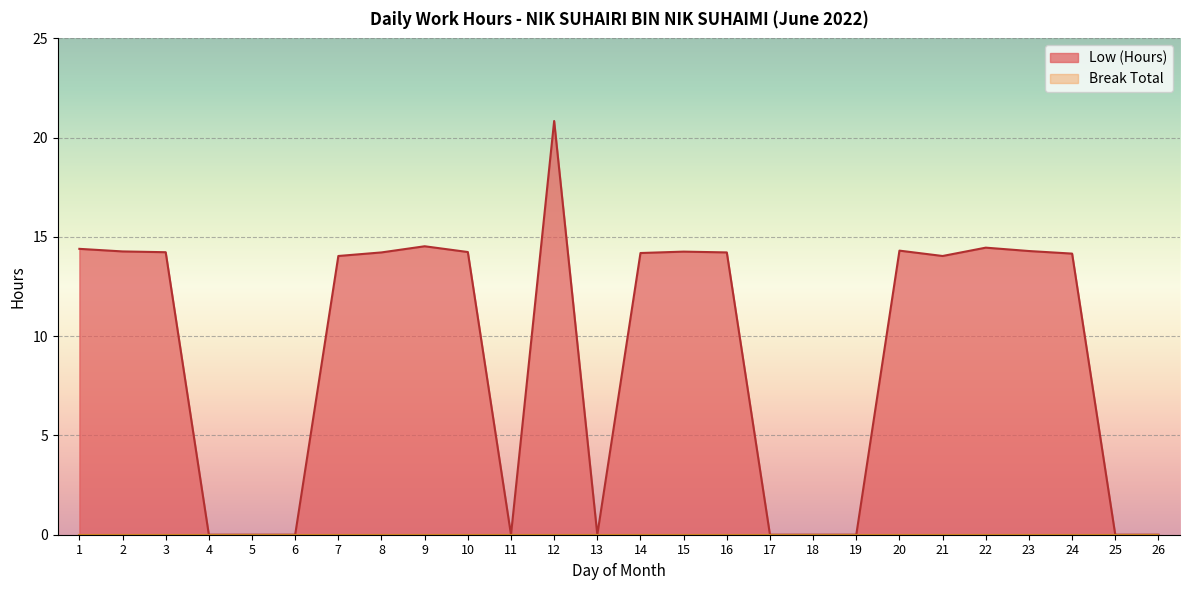

Between 13 and 12, which is larger?

12